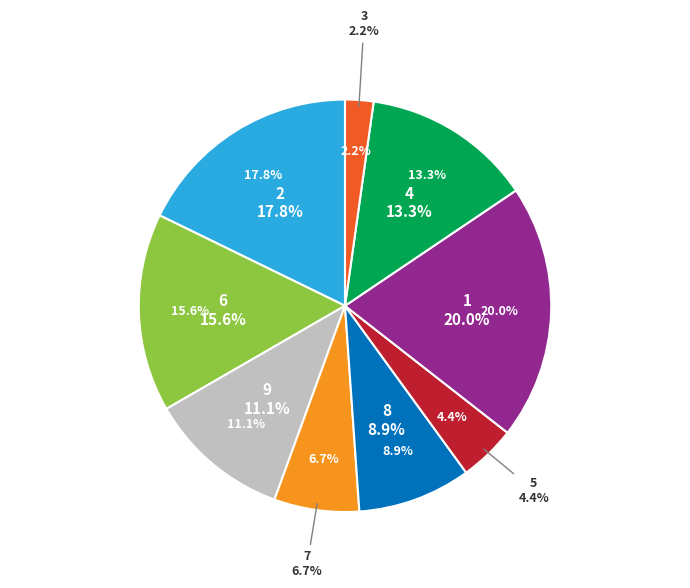

Is it true that 2 is 18% of the pie?

True